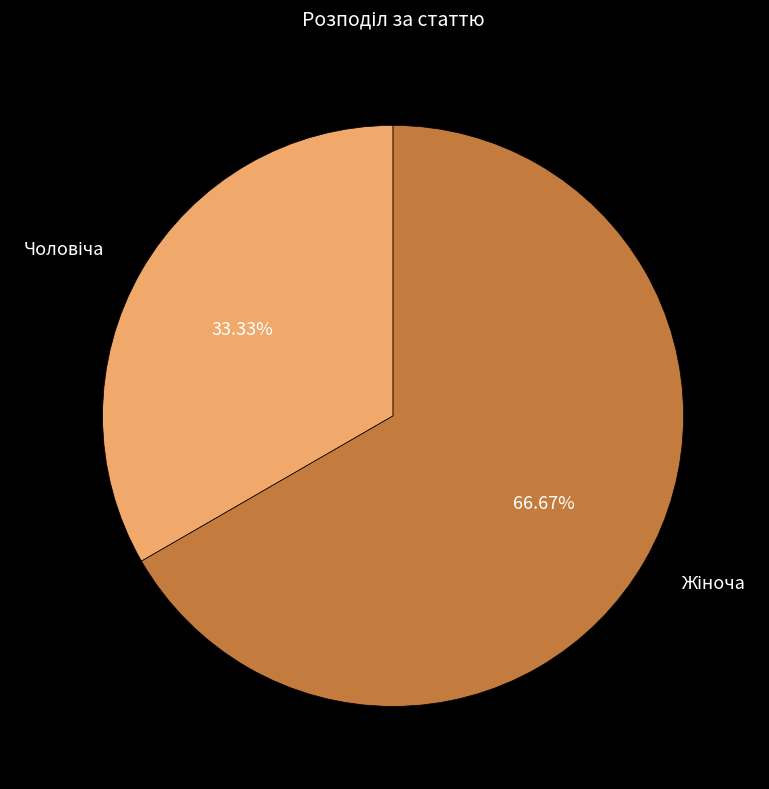

Does any single category account for the majority?

Yes